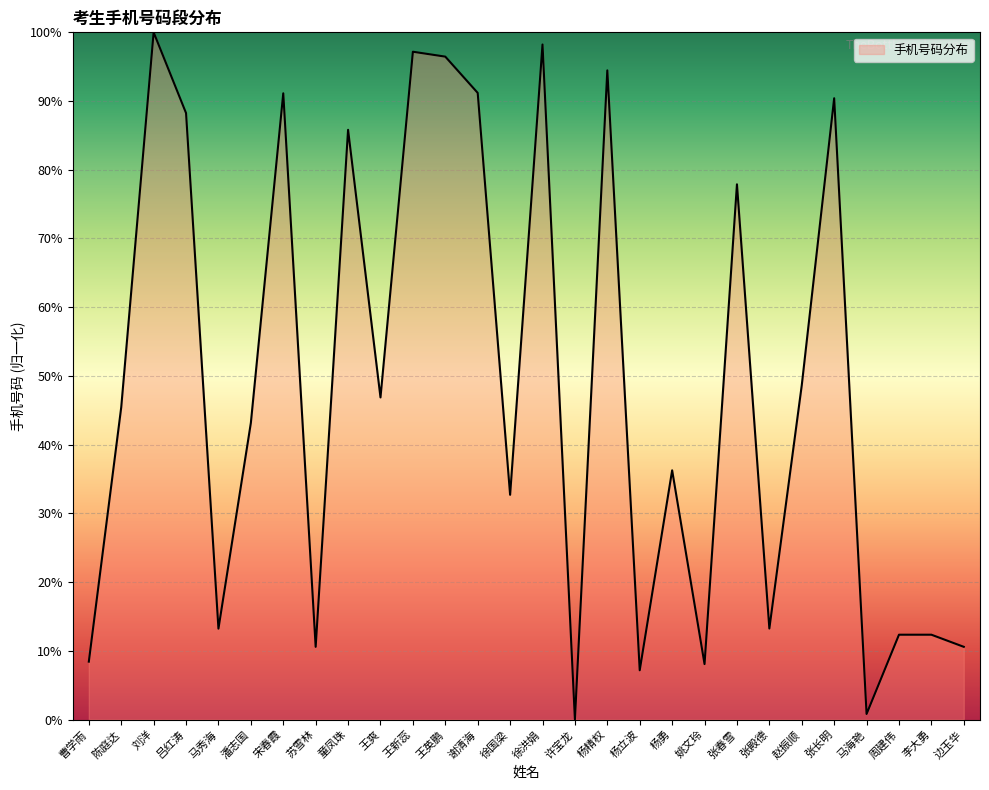

What is the difference between the second highest and minimum values?

98.2